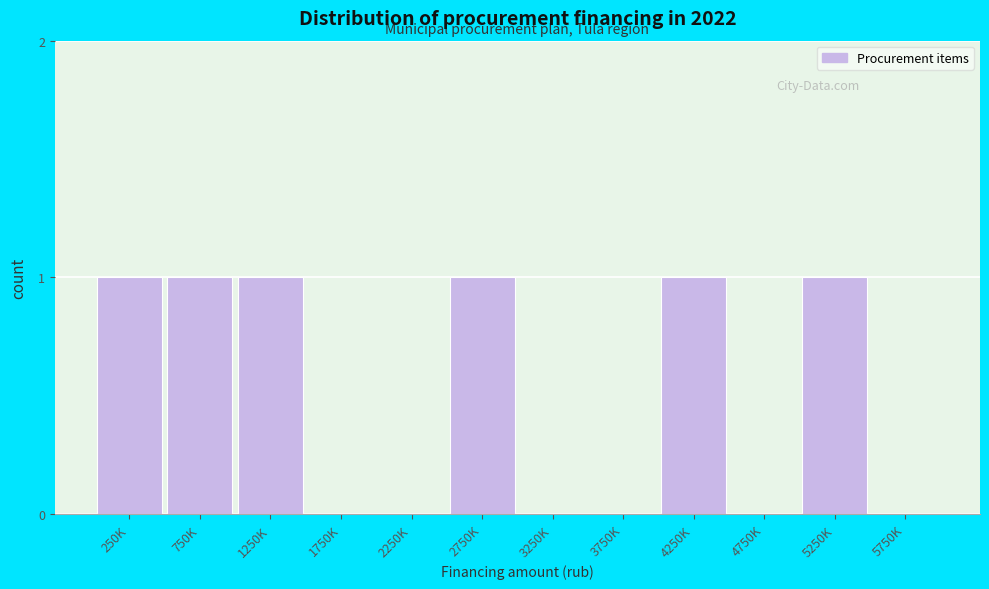

Reading left to right, extract all data points from this chart.

250K=1	750K=1	1250K=1	1750K=0	2250K=0	2750K=1	3250K=0	3750K=0	4250K=1	4750K=0	5250K=1	5750K=0